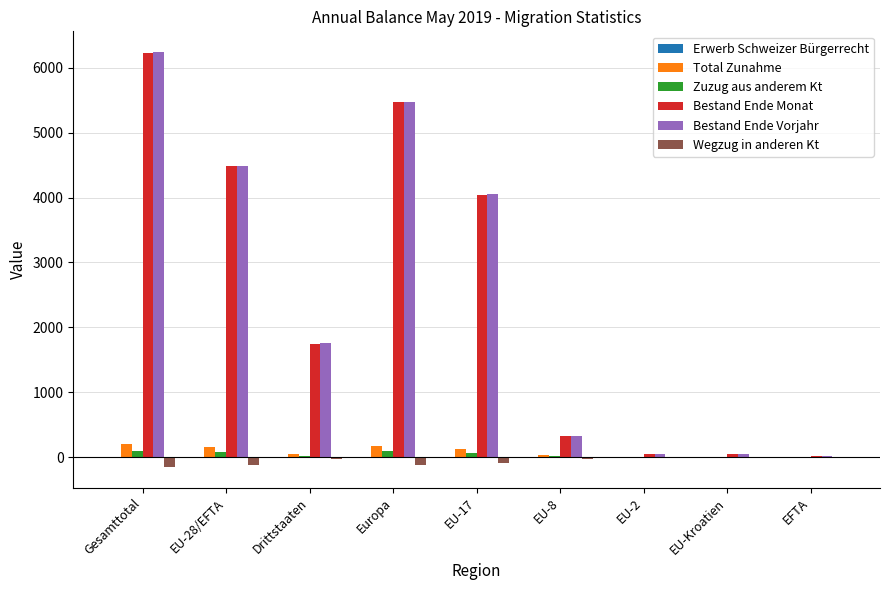

Are the bars grouped side by side (vs. stacked)?

Yes